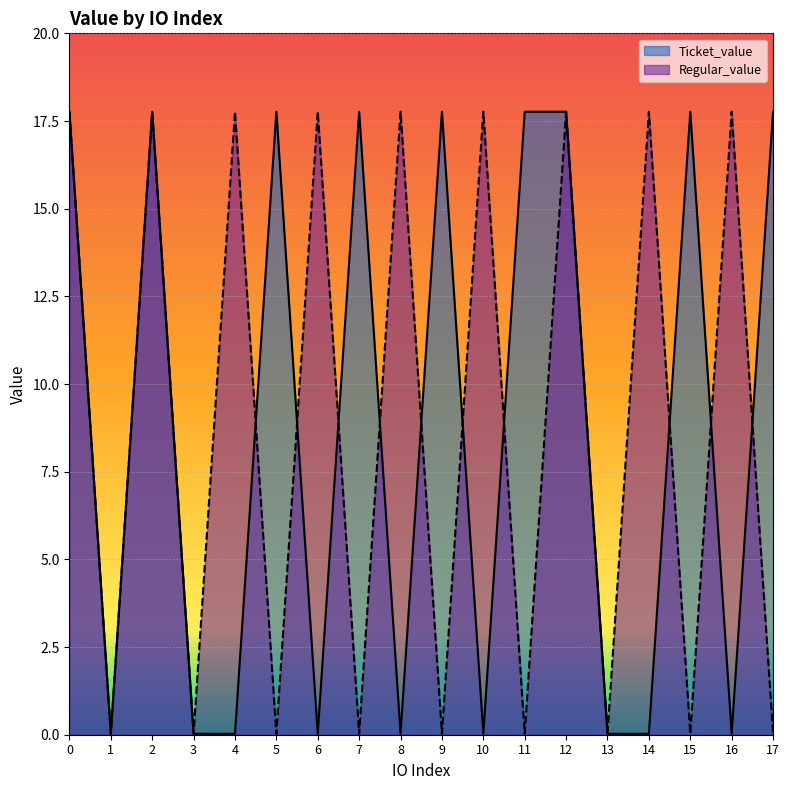

At how many categories does at least one series exceed 8?

15